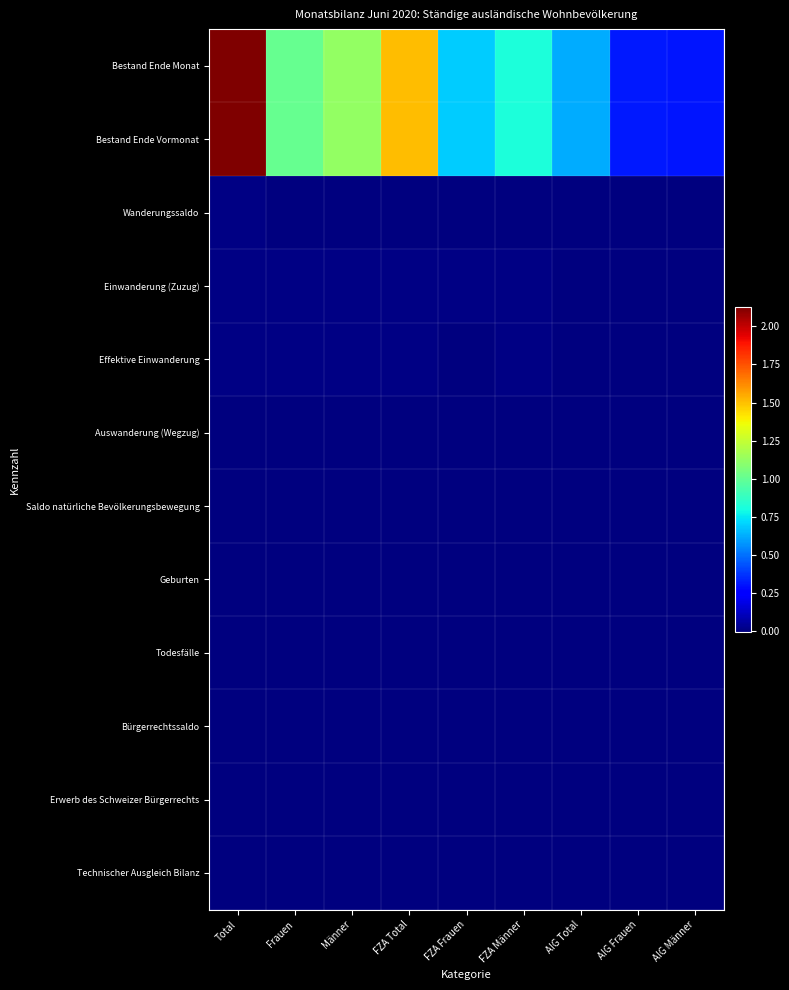

What is the greatest value displayed?

2128812